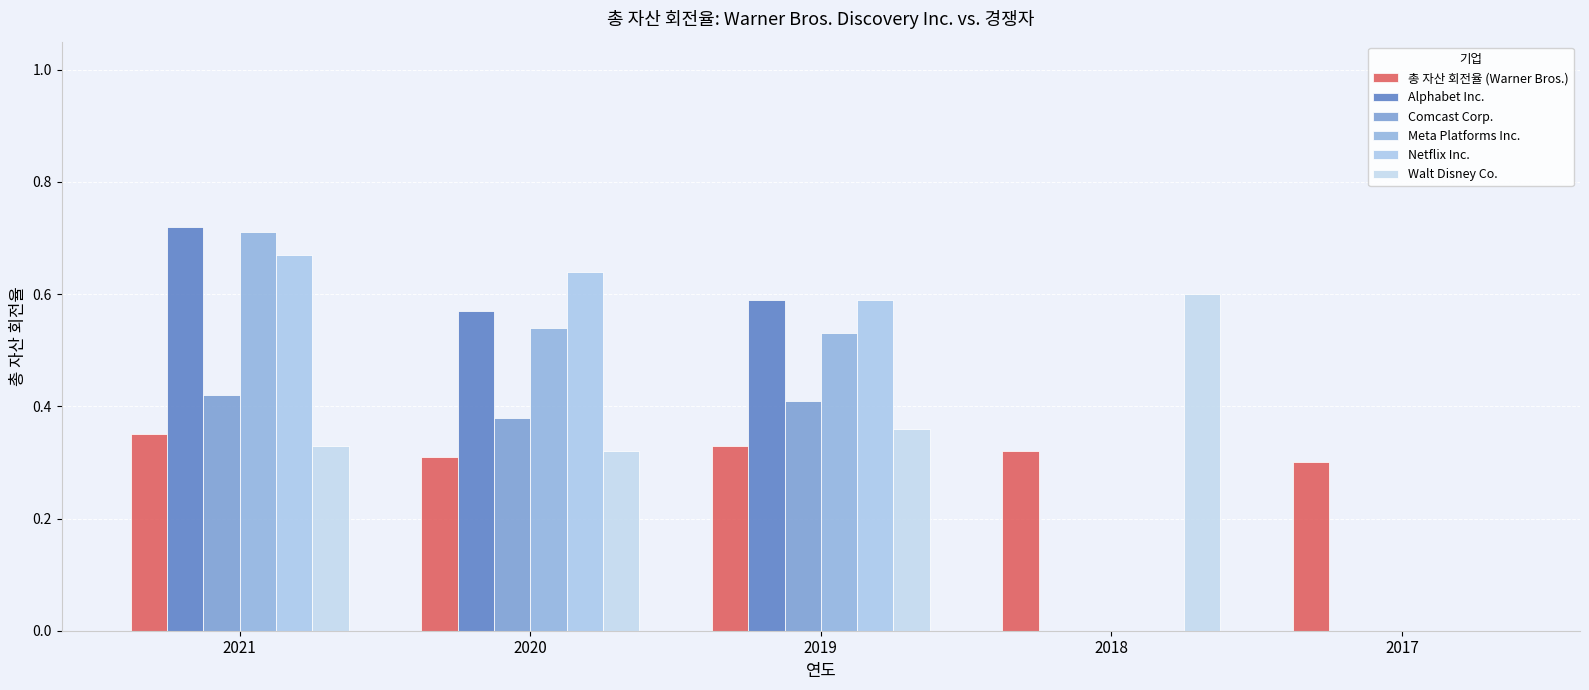

Are the bars horizontal?

No